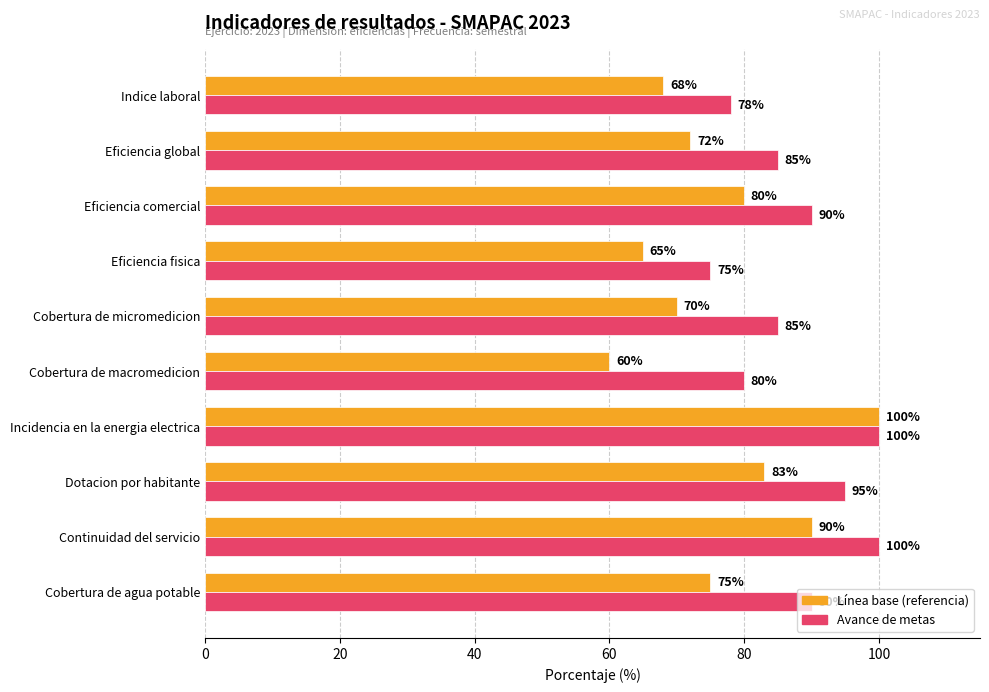

Is it true that Línea base (referencia) equals 42 at Cobertura de agua potable?

False